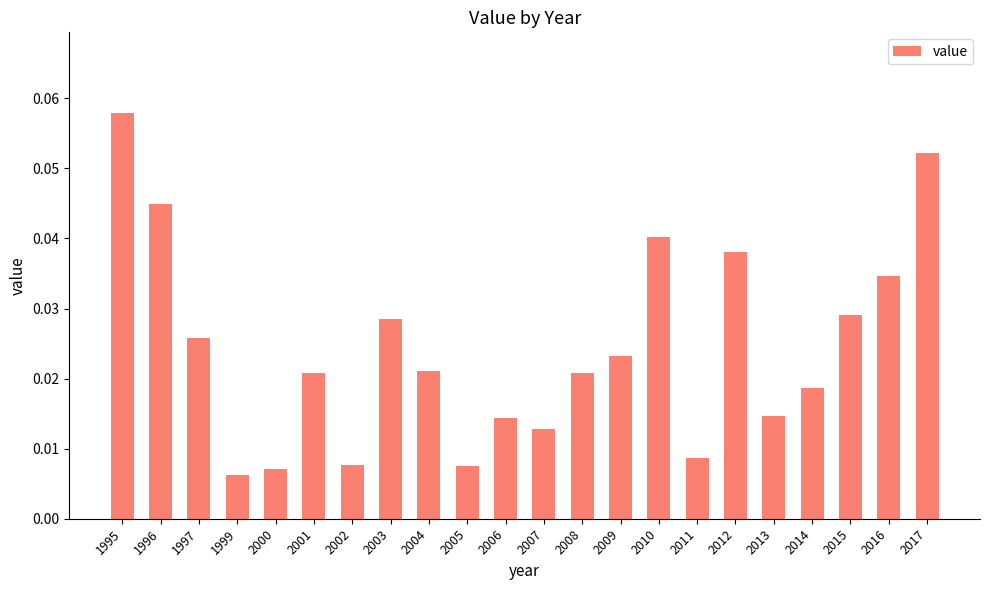

Which label corresponds to the largest value in the chart?

1995